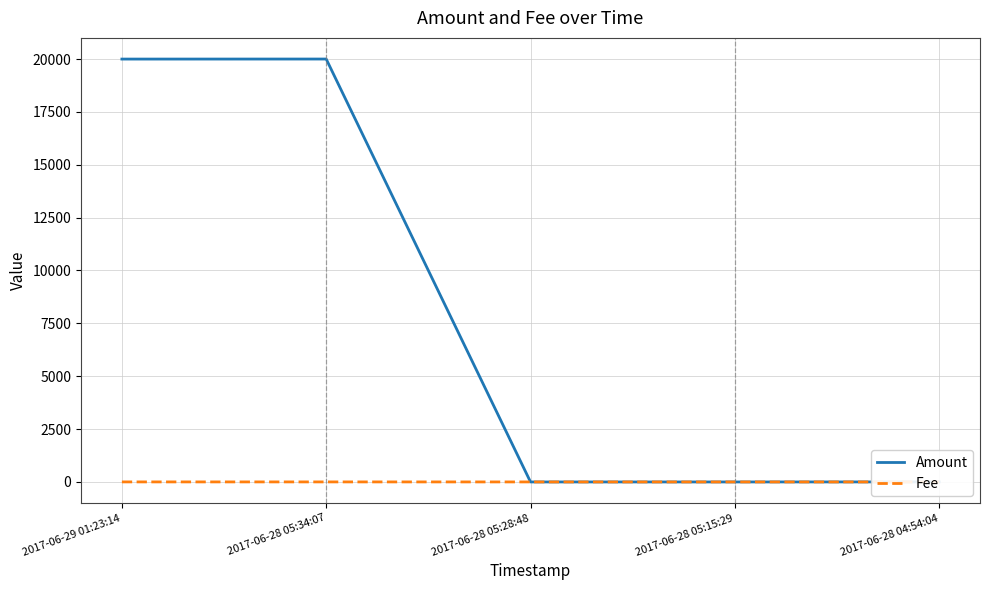

Which series has the largest range (max minus min)?

Amount